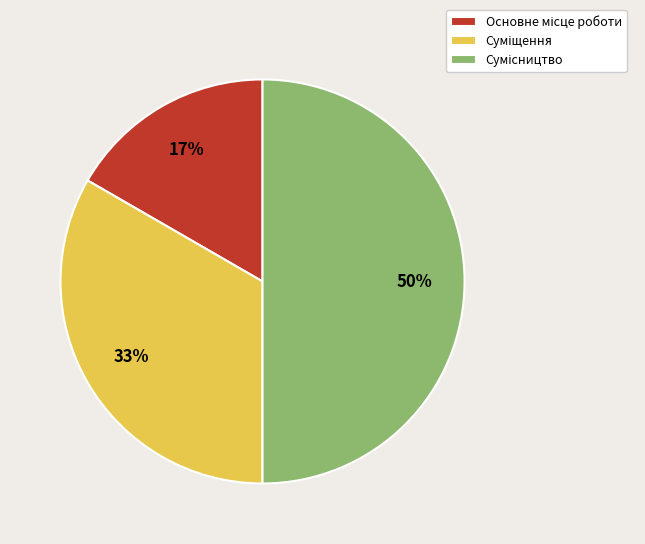

To the nearest percent, what is the difference between the largest and smallest slice percentages?

33%